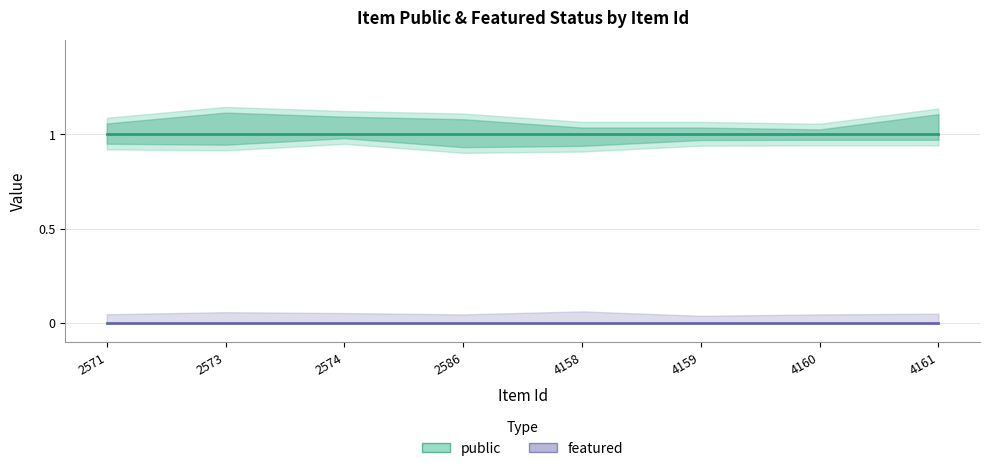

What are all the series names shown in the legend?

public, featured